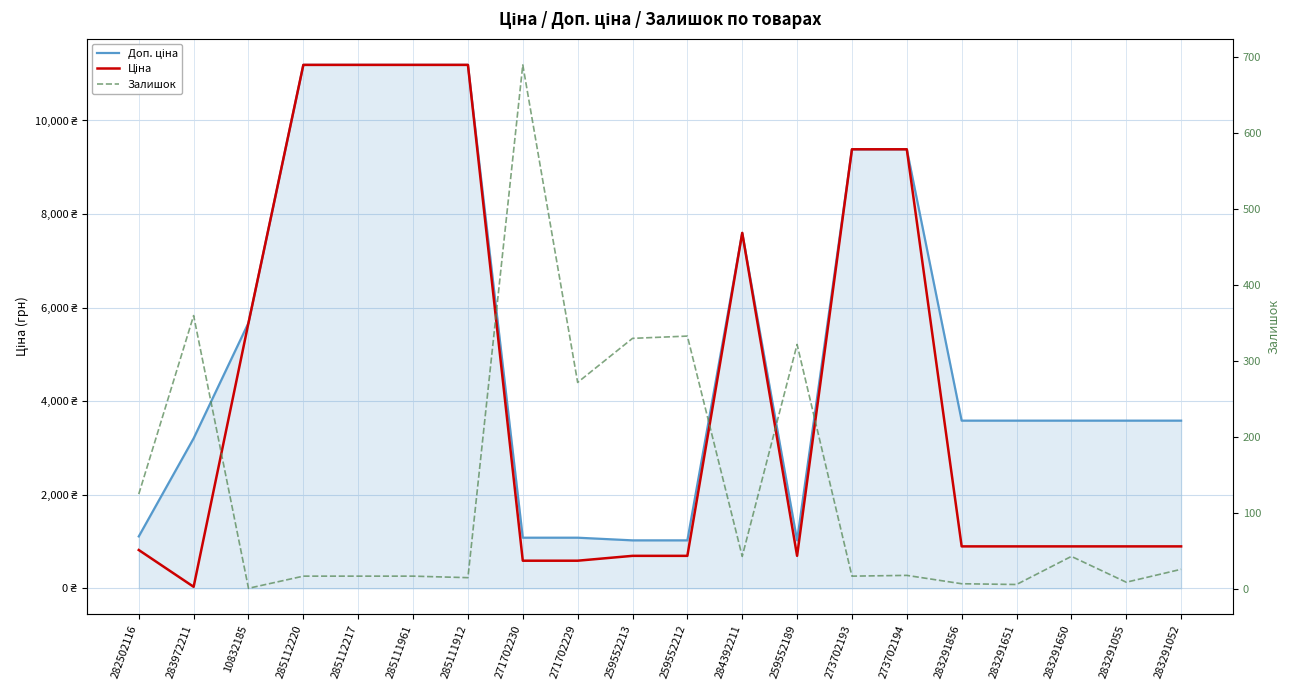

Reading right to left, list all the values displayed in this chart.

Доп. ціна: 283291052=3583.6	283291055=3583.6	283291650=3583.6	283291651=3583.6	283291856=3583.6	273702194=9384.0	273702193=9384.0	259552189=1024.6	284392211=7596.5	259552212=1024.6	259552213=1024.6	271702229=1081.7	271702230=1081.7	285111912=11188.2	285111961=11188.2	285112217=11188.2	285112220=11188.2	10832185=5673.8	283972211=3205.0	282502116=1109.2
Ціна: 283291052=895.9	283291055=895.9	283291650=895.9	283291651=895.9	283291856=895.9	273702194=9384.0	273702193=9384.0	259552189=693.7	284392211=7596.5	259552212=693.7	259552213=693.7	271702229=589.9	271702230=589.9	285111912=11188.2	285111961=11188.2	285112217=11188.2	285112220=11188.2	10832185=5673.8	283972211=32.0	282502116=818.5
Залишок: 283291052=26.0	283291055=9.0	283291650=43.0	283291651=6.0	283291856=7.0	273702194=18.0	273702193=17.0	259552189=322.0	284392211=43.0	259552212=333.0	259552213=330.0	271702229=272.0	271702230=690.0	285111912=15.0	285111961=17.0	285112217=17.0	285112220=17.0	10832185=1.0	283972211=360.0	282502116=125.0